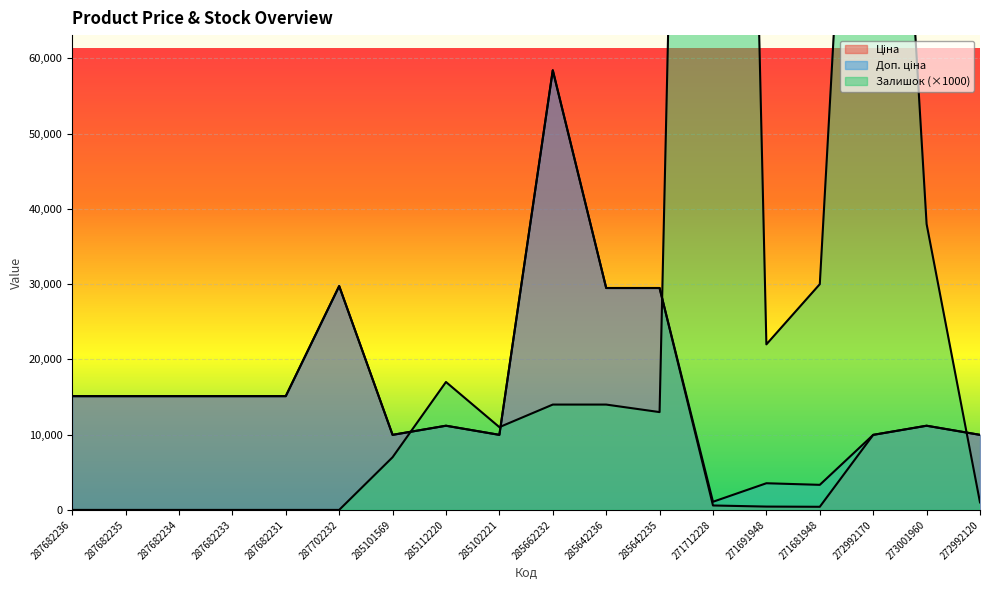

What is the highest value of the Ціна series?

58426.5